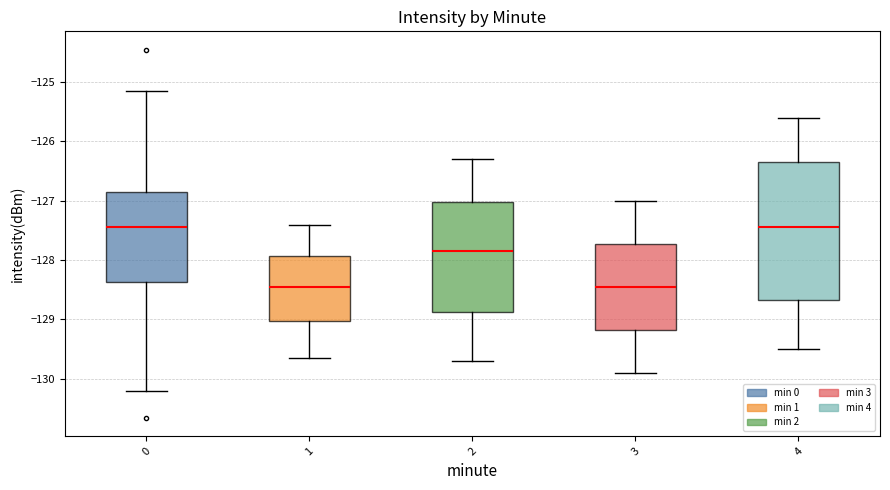

Reading left to right, read every box against the y-axis: the position of its median line, the range the box covers, and the ends of its whiskers. The values are not printed on the chart, so give them approximately, as read against the axis.

0: median -127.4, box -128.4 to -126.9, whiskers -130.2 to -125.2
1: median -128.4, box -129.0 to -127.9, whiskers -129.6 to -127.4
2: median -127.8, box -128.9 to -127.0, whiskers -129.7 to -126.3
3: median -128.4, box -129.2 to -127.7, whiskers -129.9 to -127.0
4: median -127.4, box -128.7 to -126.3, whiskers -129.5 to -125.6